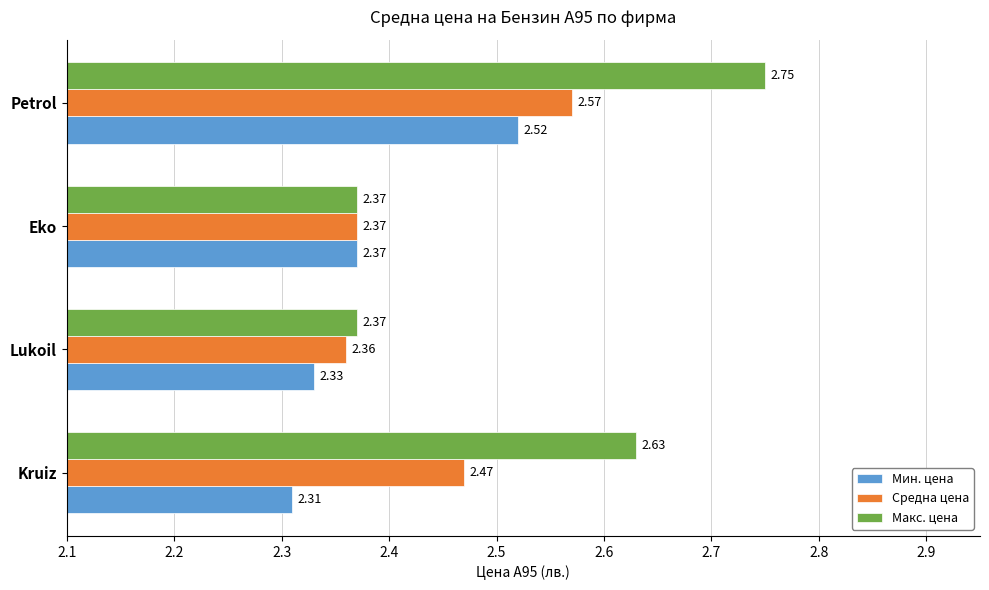

What is the sum of the Макс. цена values at Lukoil and Eko?

4.7